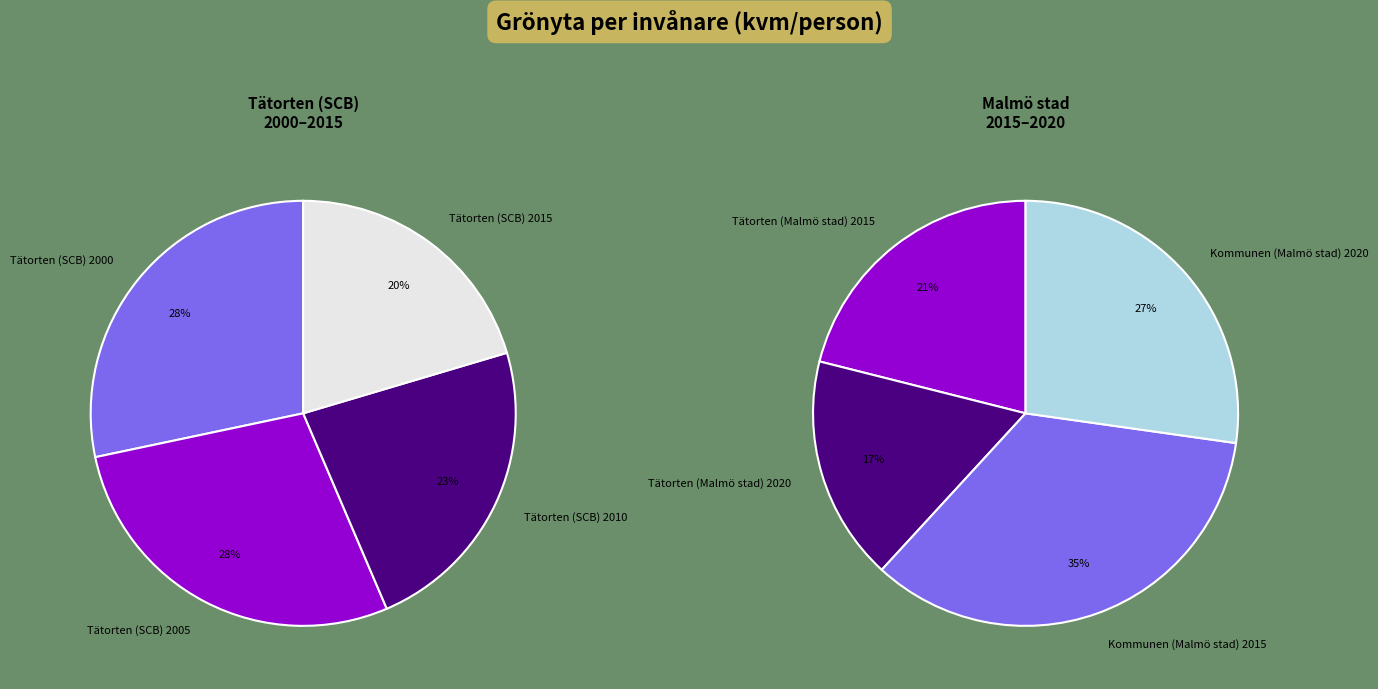

Rank the categories by value from lowest to highest.

Tätorten (Malmö stad) 2020, Tätorten (Malmö stad) 2015, Tätorten (SCB) 2015, Tätorten (SCB) 2010, Kommunen (Malmö stad) 2020, Tätorten (SCB) 2005, Tätorten (SCB) 2000, Kommunen (Malmö stad) 2015